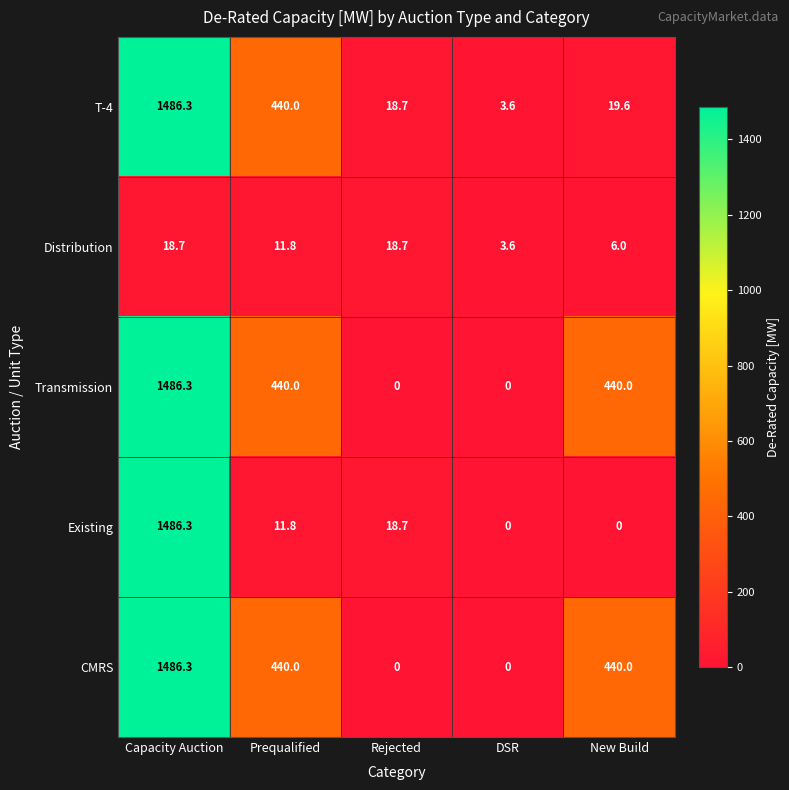

At which category is the sum across all series the highest?

Capacity Auction